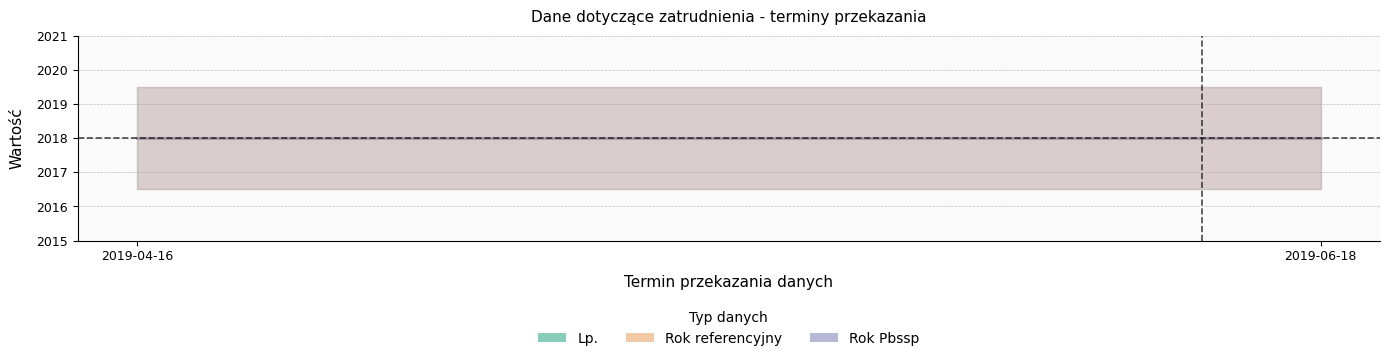

List the series in order of their peak value, highest first.

Rok referencyjny, Rok Pbssp, Lp.